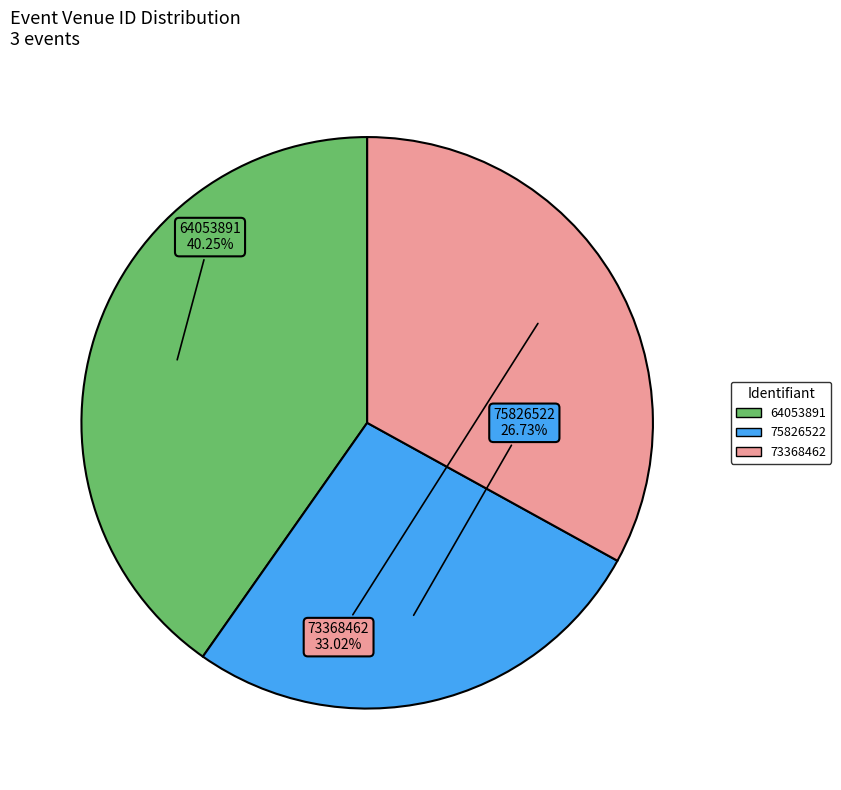

Does 75826522 represent more than half of the total?

No